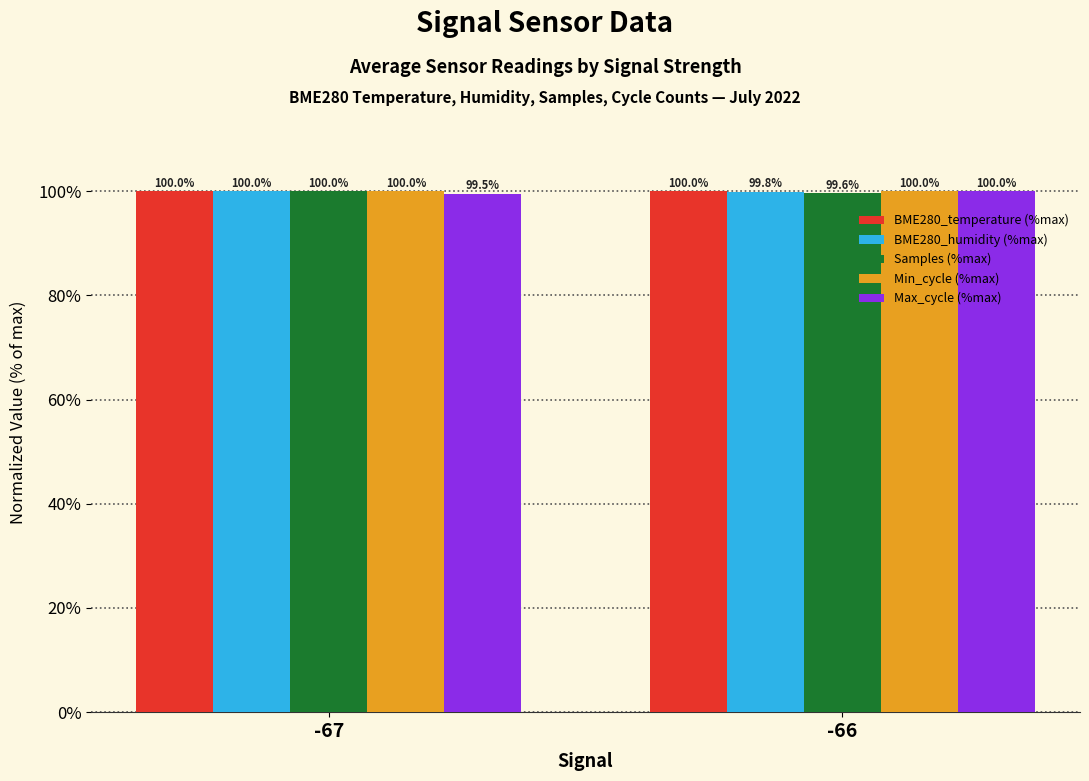

What is the highest value of the BME280_temperature (%max) series?

100.0